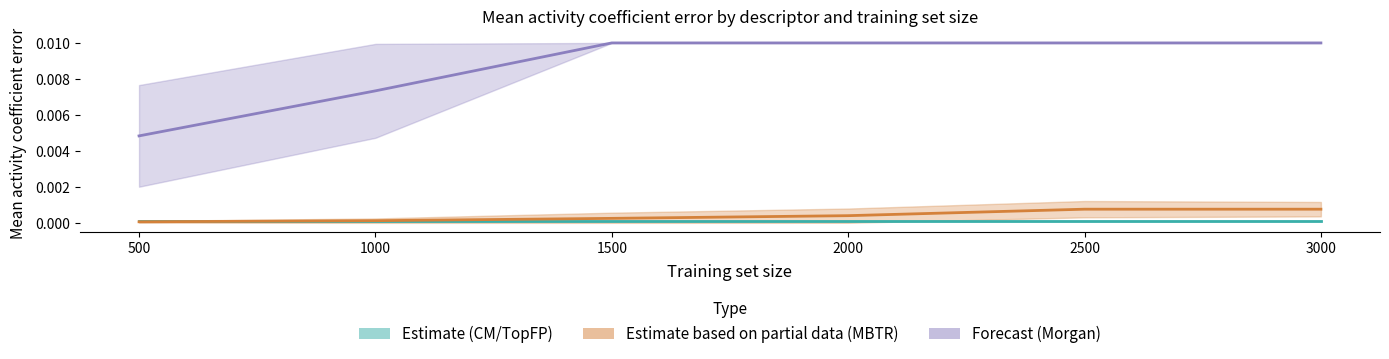

Reading right to left, what are all the values shown in this chart?

Estimate (CM/TopFP): 3000=0.0	2500=0.0	2000=0.0	1500=0.0	1000=0.0	500=0.0
Estimate based on partial data (MBTR): 3000=0.0	2500=0.0	2000=0.0	1500=0.0	1000=0.0	500=0.0
Forecast (Morgan): 3000=0.0	2500=0.0	2000=0.0	1500=0.0	1000=0.0	500=0.0